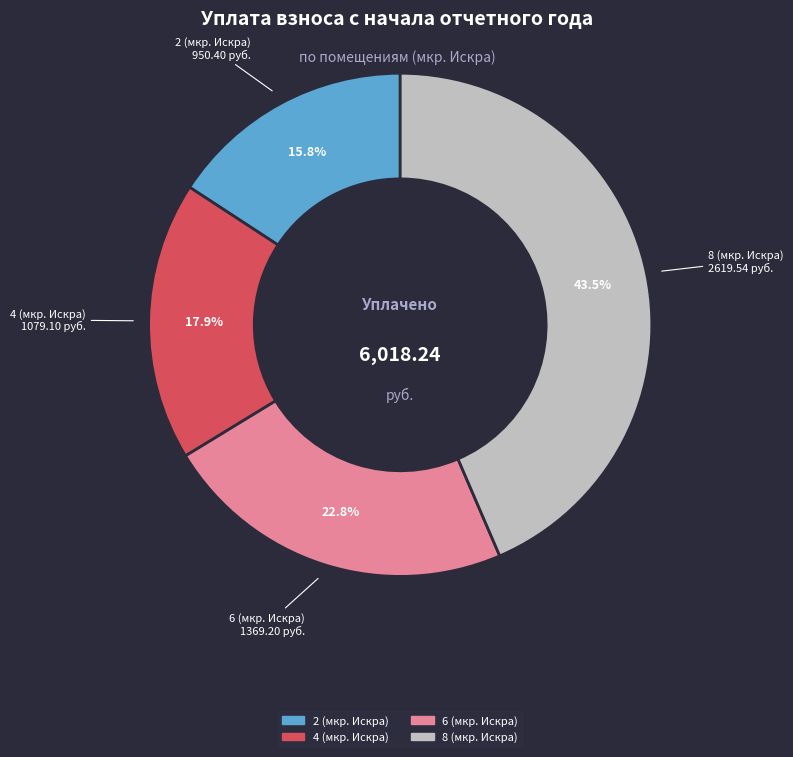

Rank the categories by value from highest to lowest.

8 (мкр. Искра), 6 (мкр. Искра), 4 (мкр. Искра), 2 (мкр. Искра)